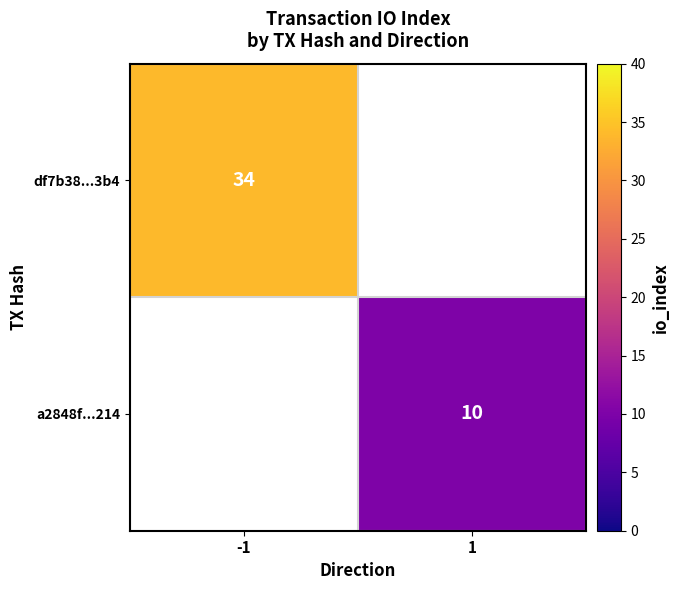

True or false: df7b38...3b4 has a value of 13 at -1.

False